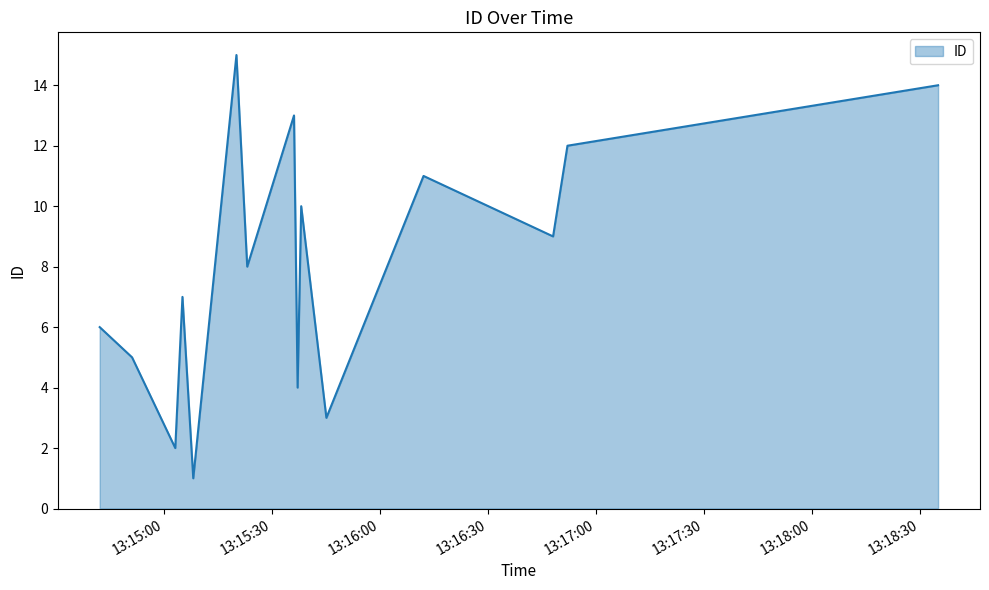

What is the difference between the maximum and minimum values?

14